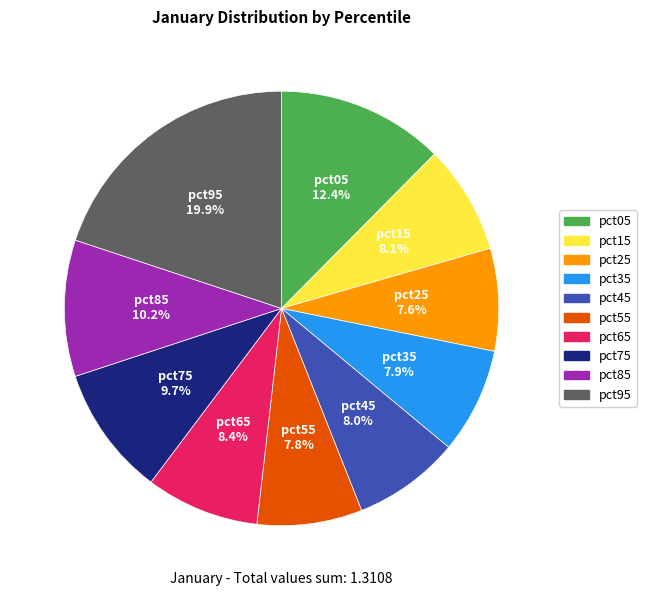

True or false: pct55 accounts for 16% of the total.

False